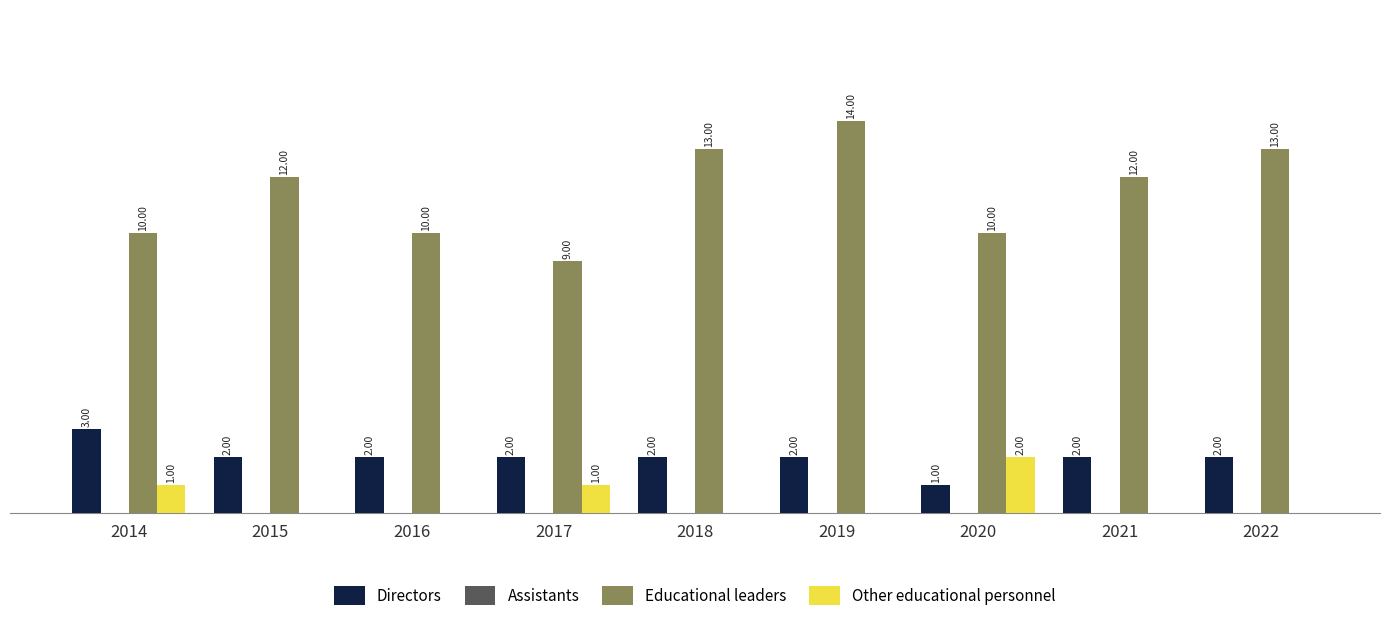

Is the value of Directors at 2015 greater than the value of Other educational personnel at 2022?

Yes